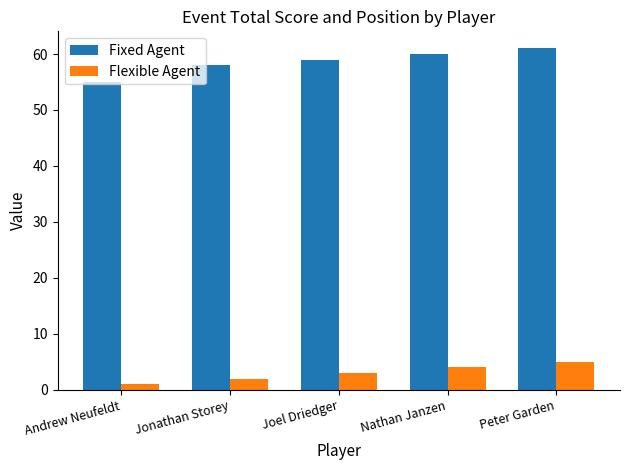

Reading right to left, transcribe all the data shown in this chart.

Fixed Agent: Peter Garden=61	Nathan Janzen=60	Joel Driedger=59	Jonathan Storey=58	Andrew Neufeldt=55
Flexible Agent: Peter Garden=5	Nathan Janzen=4	Joel Driedger=3	Jonathan Storey=2	Andrew Neufeldt=1